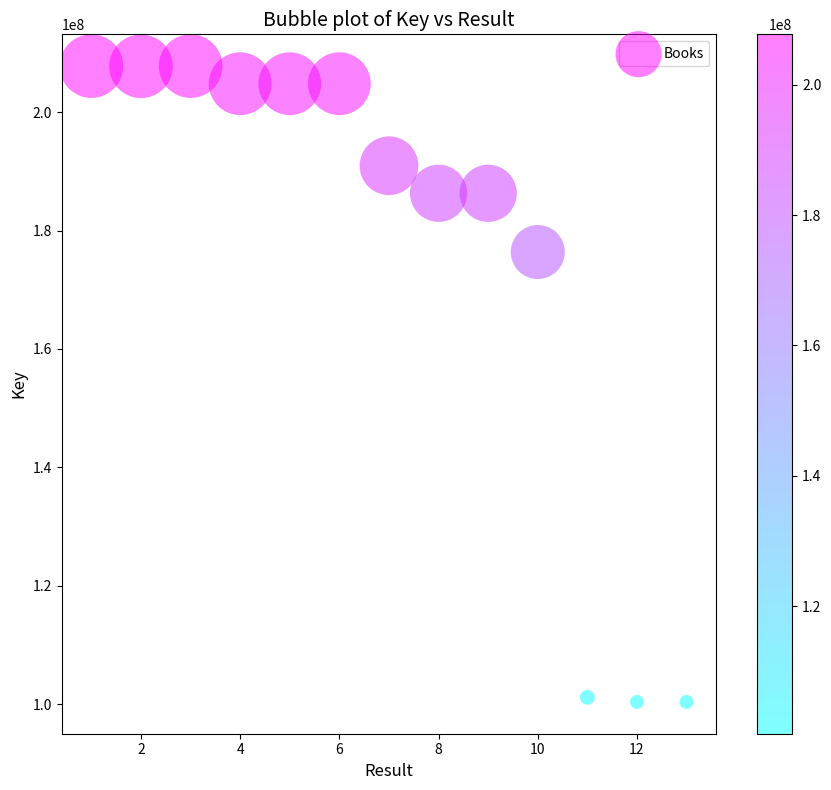

What Y value in the scatter plot is closest to 154084928?

176375700